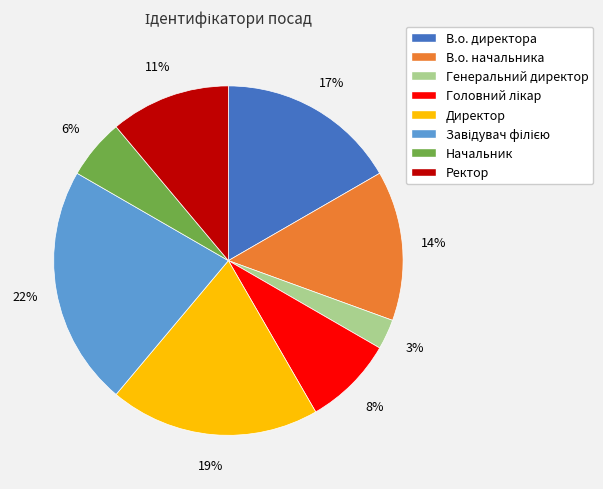

To the nearest percent, what is the difference between the largest and smallest slice percentages?

19%